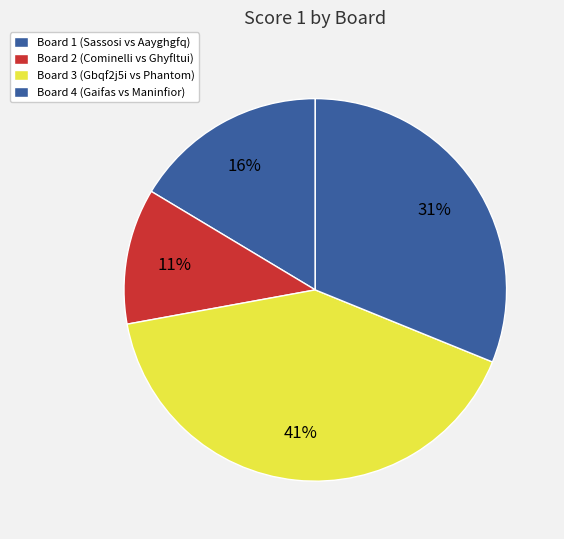

To the nearest percent, what is the difference between the Board 3 and Board 1 slice percentages?

25%